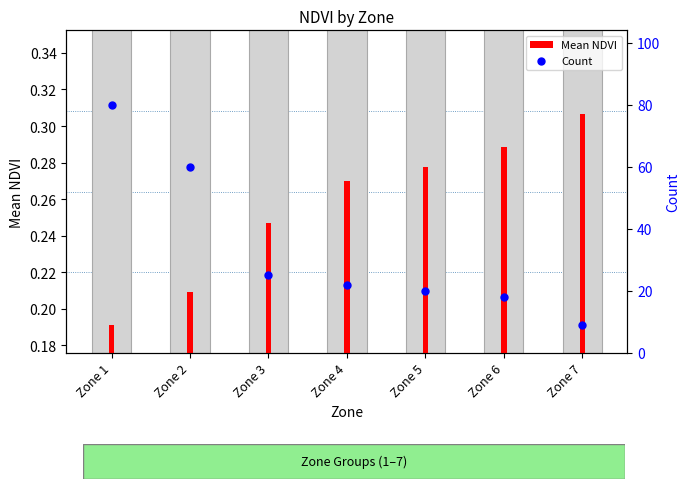

Which series contains the highest Y value?

Count